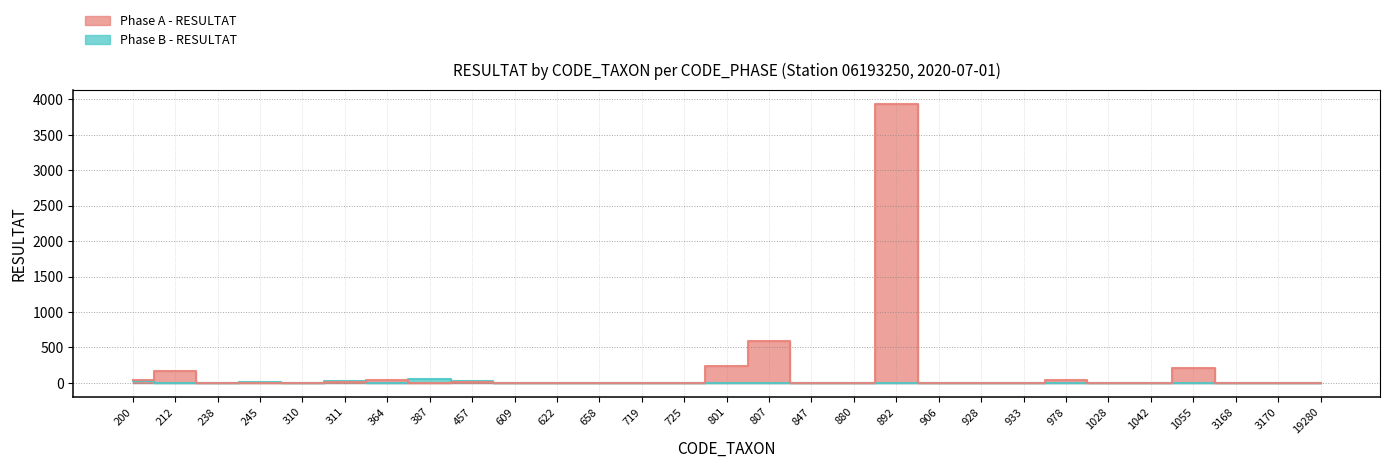

At which label is Phase B - RESULTAT closest to 26?

457